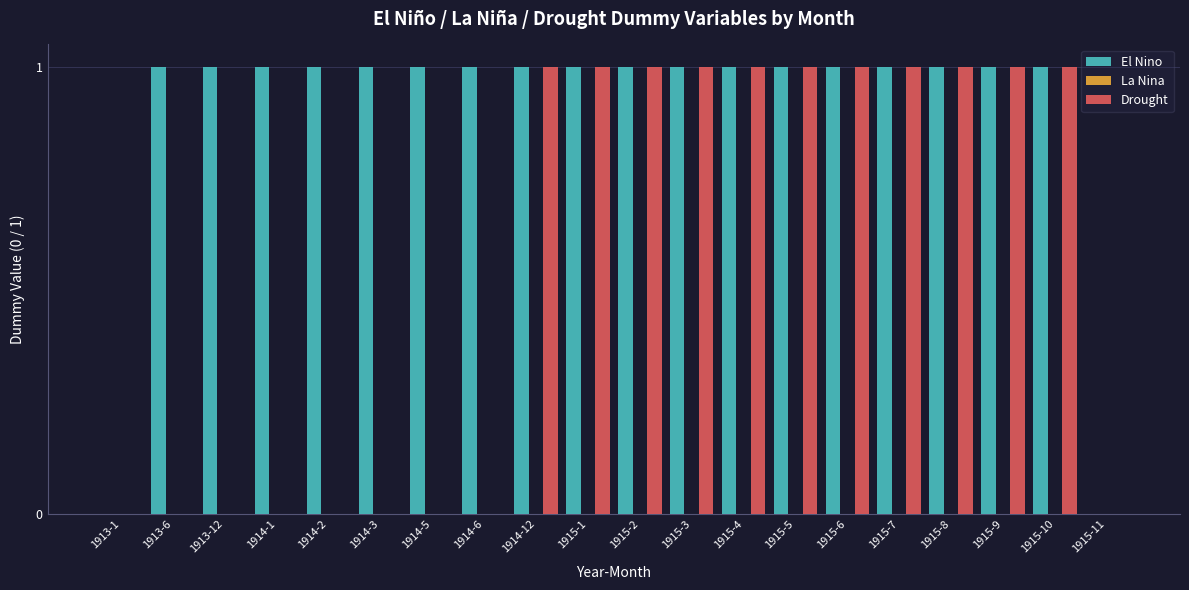

How many series are shown in this chart?

2